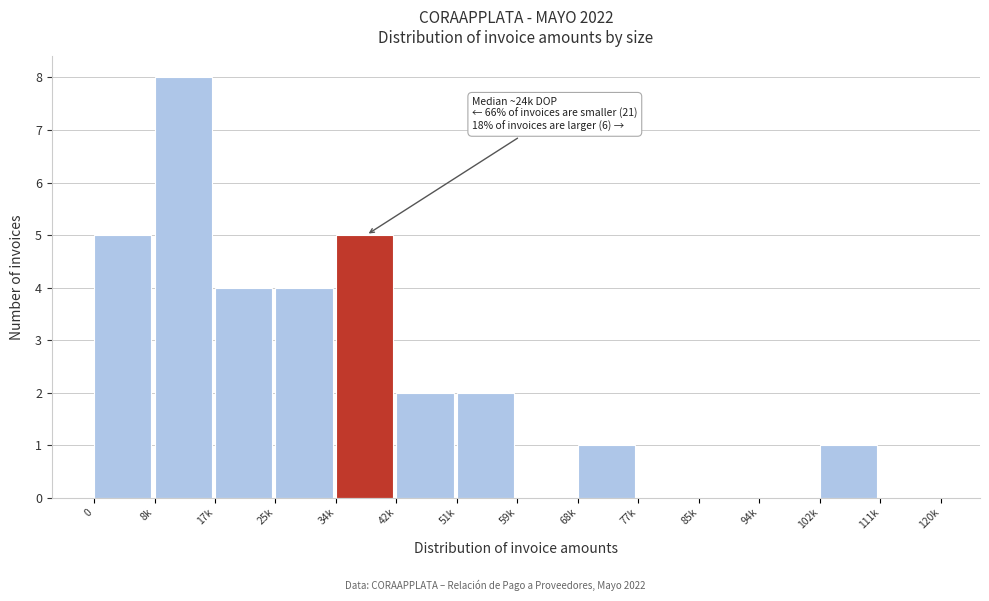

Reading right to left, extract all data points from this chart.

111k=0	102k=1	94k=0	85k=0	77k=0	68k=1	59k=0	51k=2	42k=2	34k=5	25k=4	17k=4	8k=8	0=5